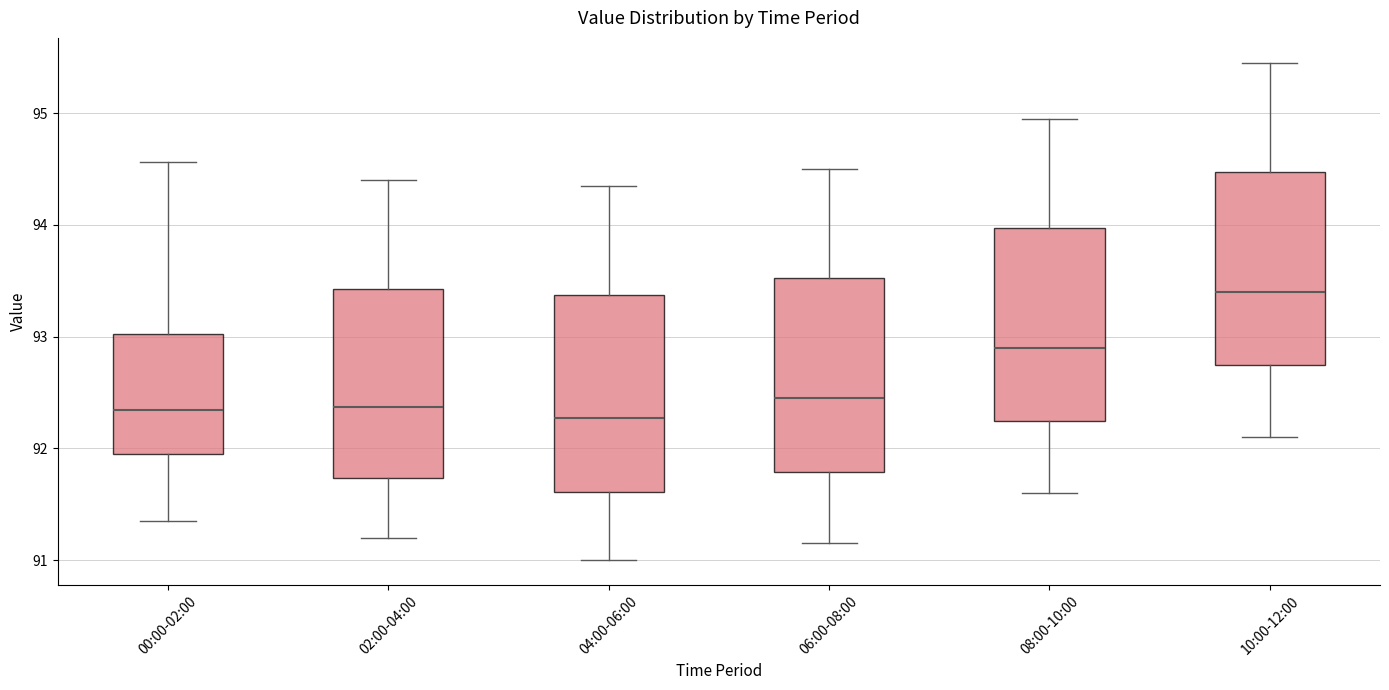

Where does the lower whisker of the box for 00:00-02:00 end on the y-axis? The values are not printed on the chart, so give them approximately, as read against the axis.

91.4